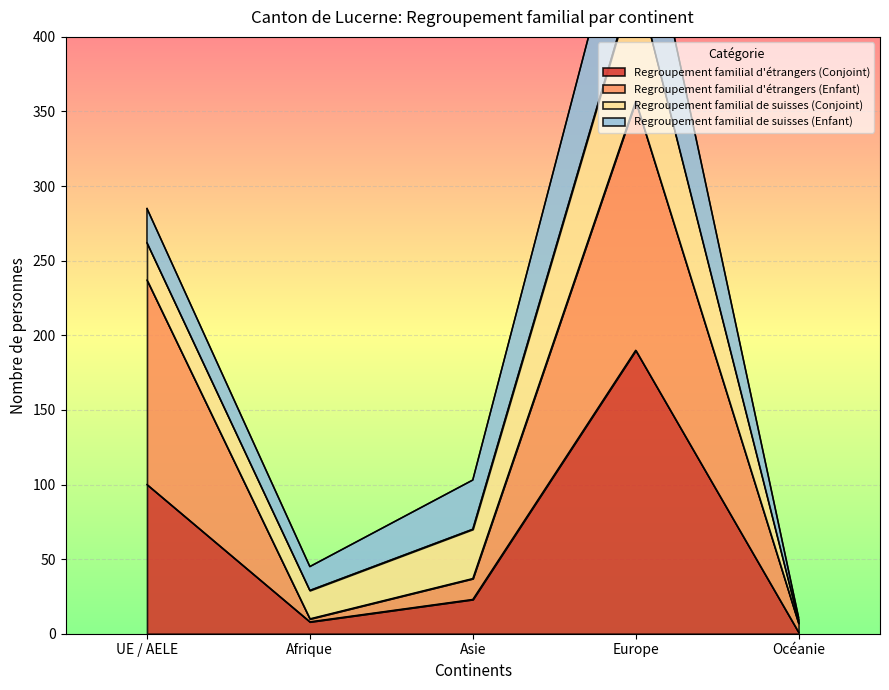

What is the sum of all Regroupement familial d'étrangers (Conjoint) values?

322